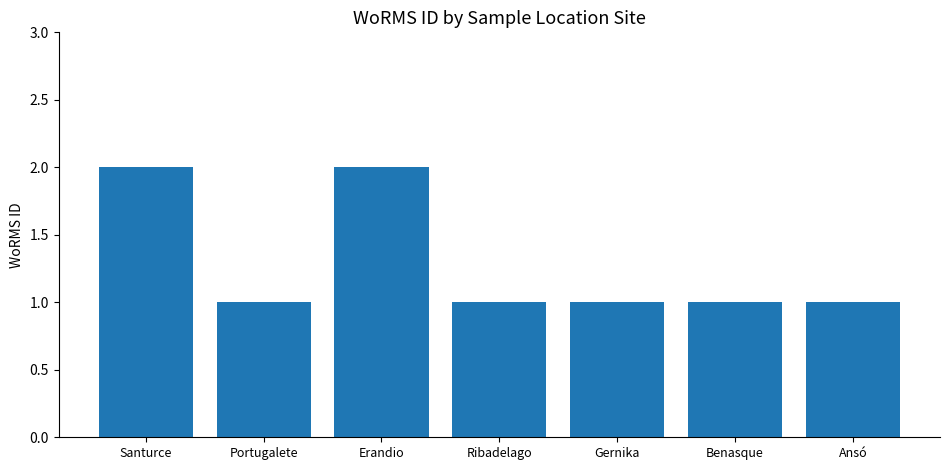

Between Erandio and Gernika, which is larger?

Erandio